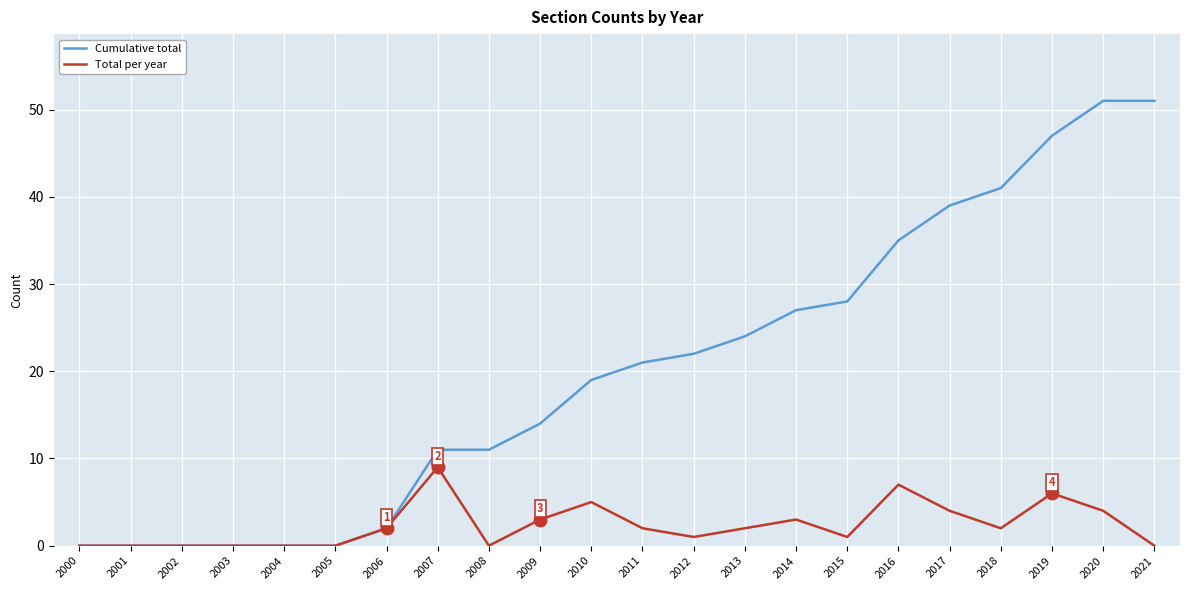

Reading right to left, what are all the values shown in this chart?

Cumulative total: 51	51	47	41	39	35	28	27	24	22	21	19	14	11	11	2	0	0	0	0	0	0
Total per year: 0	4	6	2	4	7	1	3	2	1	2	5	3	0	9	2	0	0	0	0	0	0